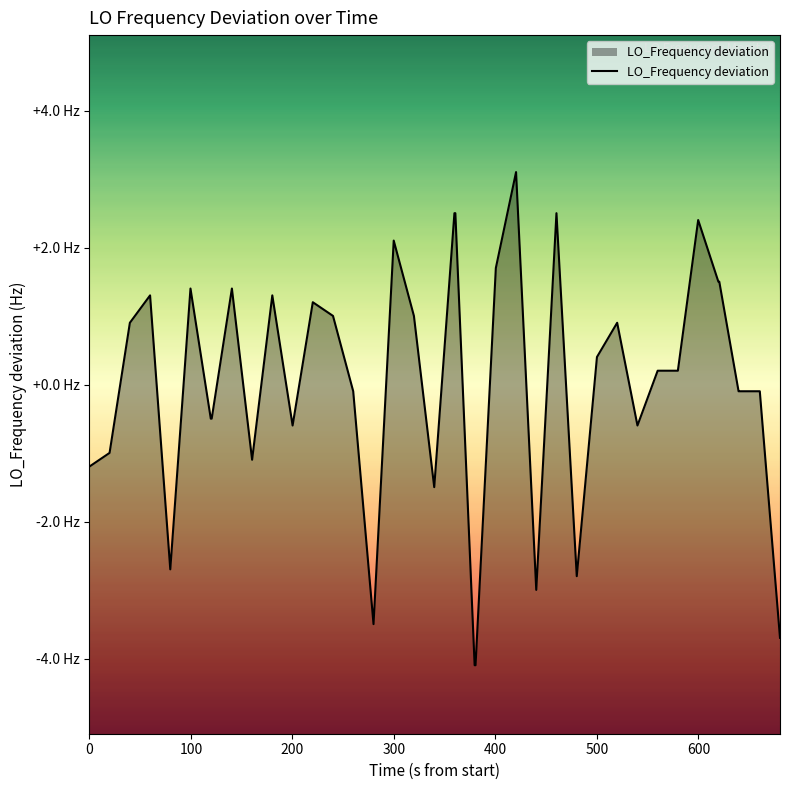

Does the chart have visible grid lines?

No